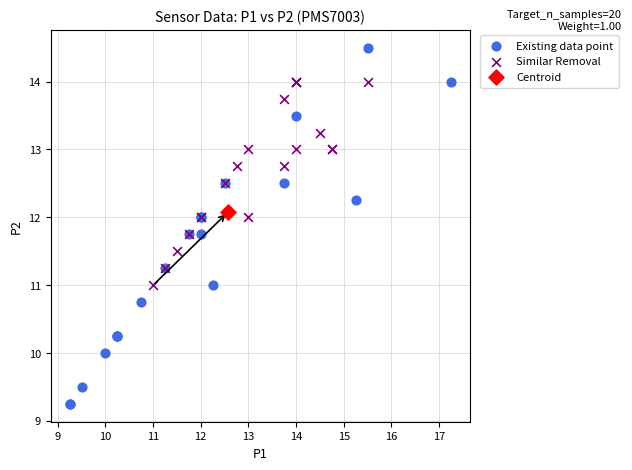

What are all the series names shown in the legend?

Existing data point, Similar Removal, Centroid